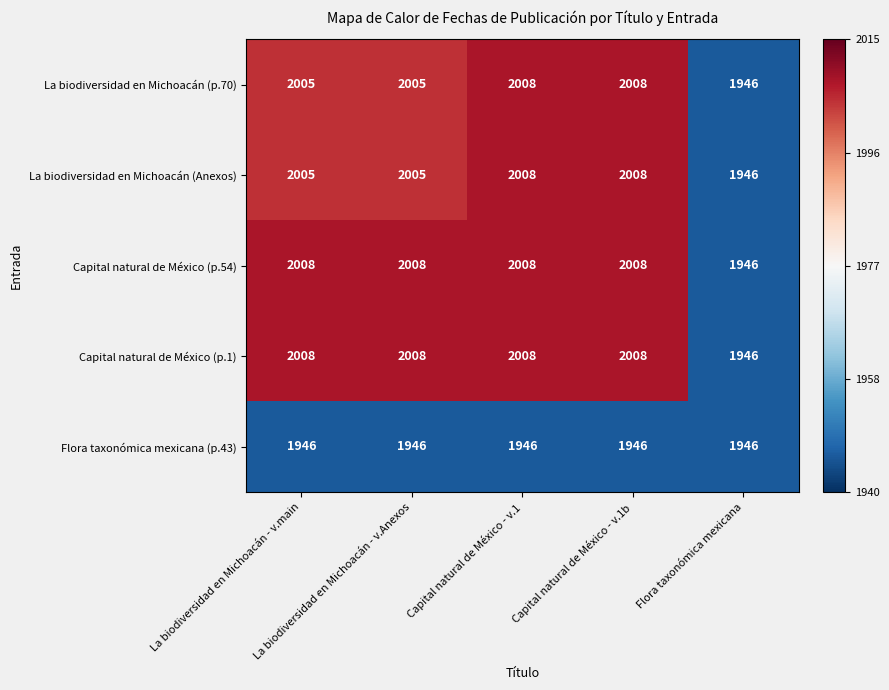

What is the average value of the La biodiversidad en Michoacán (Anexos) series?

1994